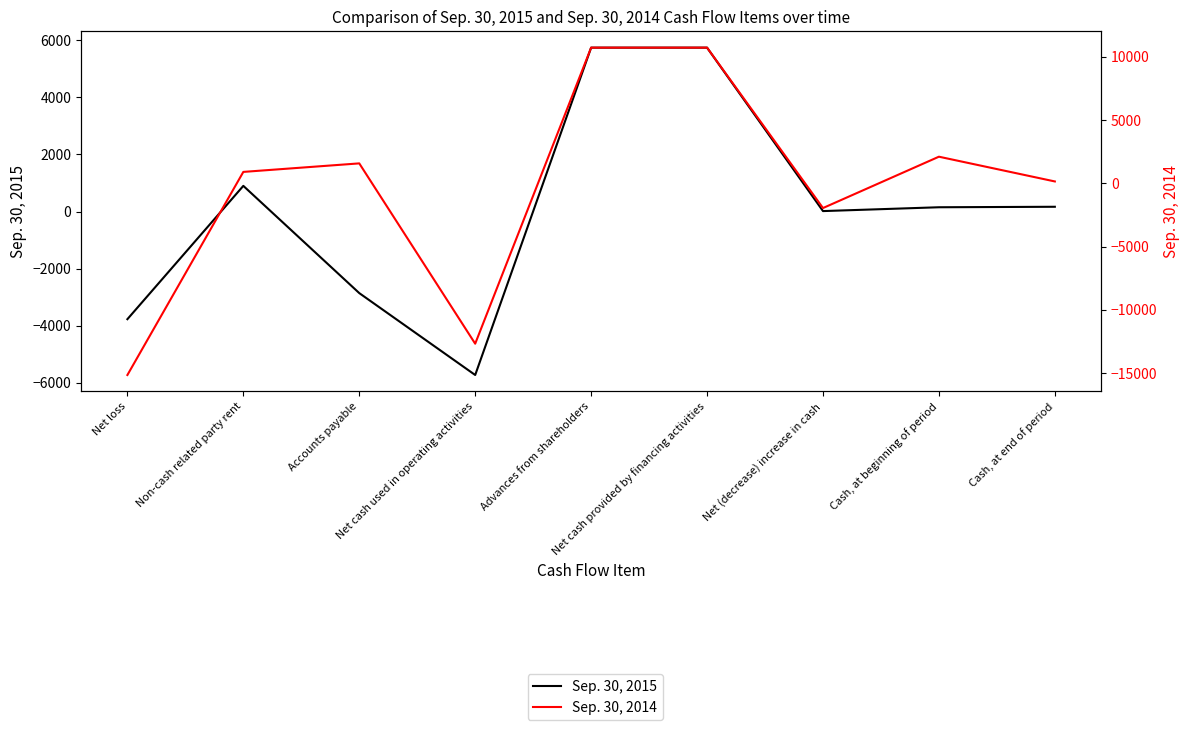

What is the value of the Sep. 30, 2015 point at the 4th from the left?

-5723